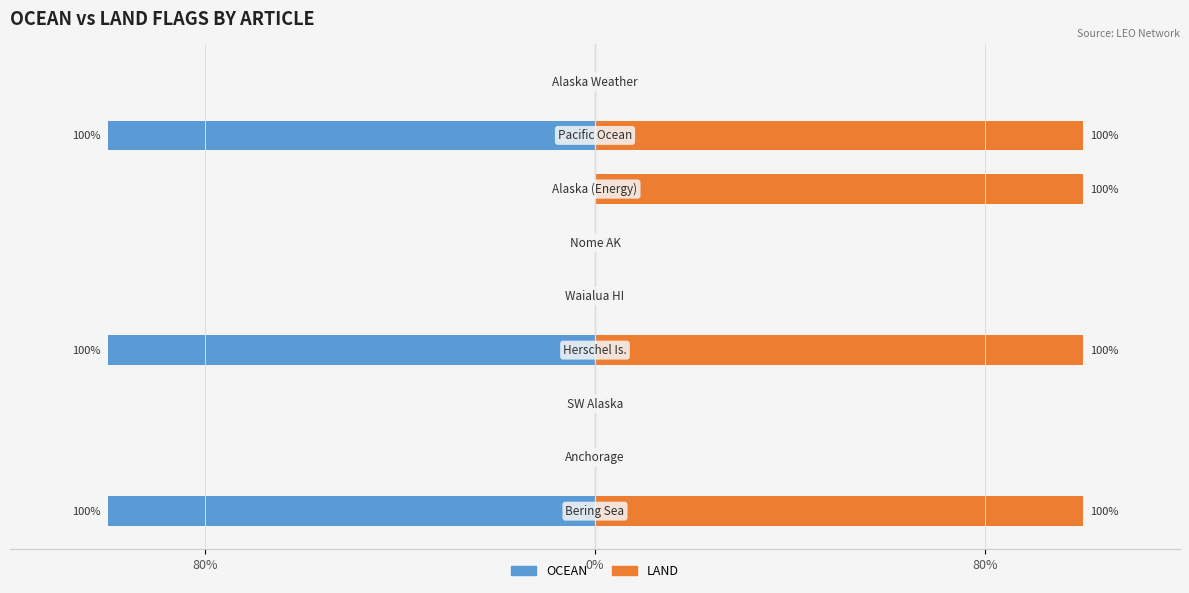

What is the difference between the second highest and minimum values in the LAND series?

100